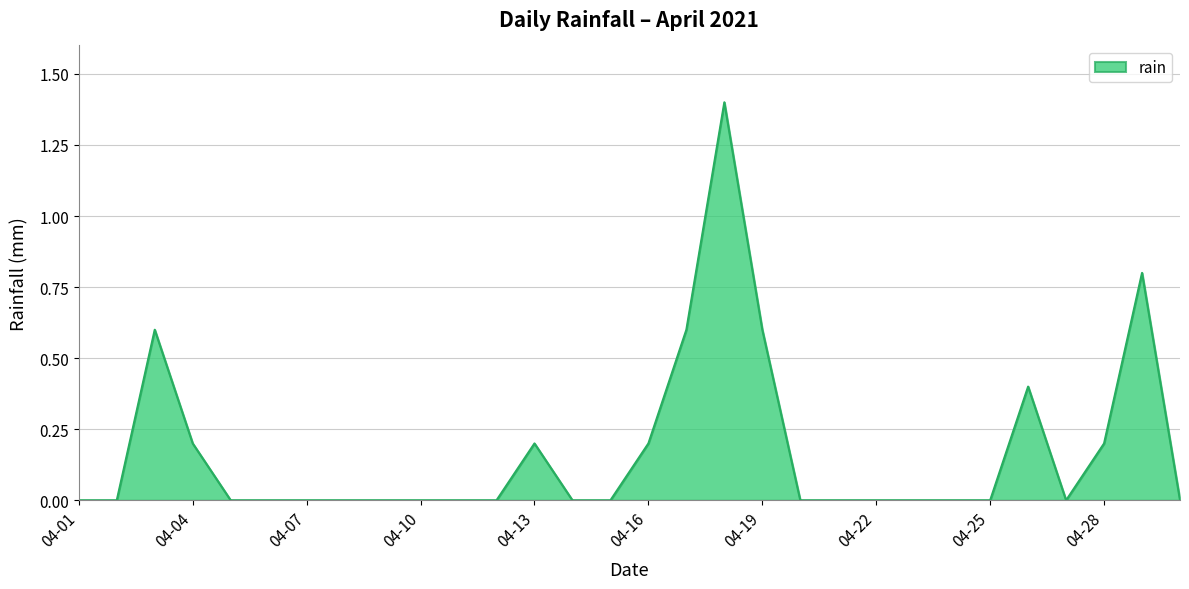

What is the average value?

0.2